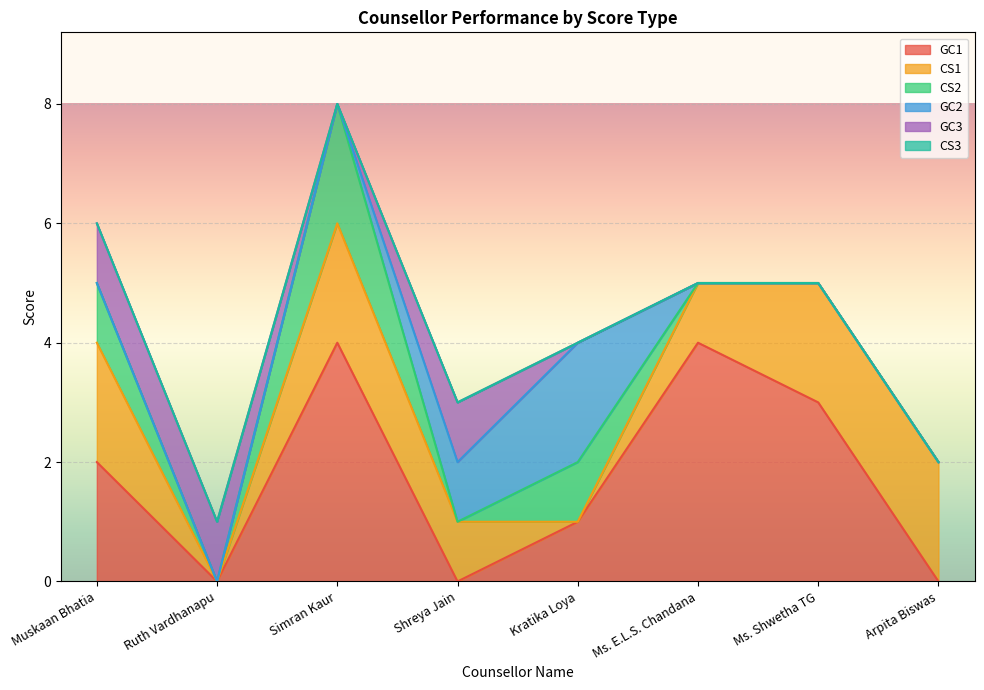

What is the maximum value shown in the chart?

4